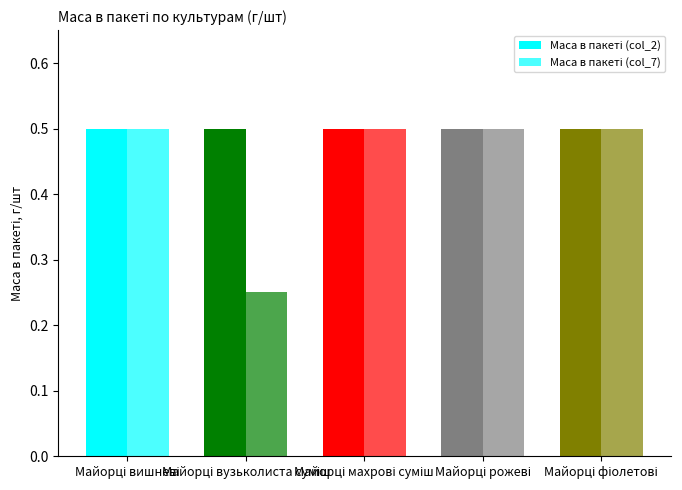

How many distinct data groups are displayed?

2